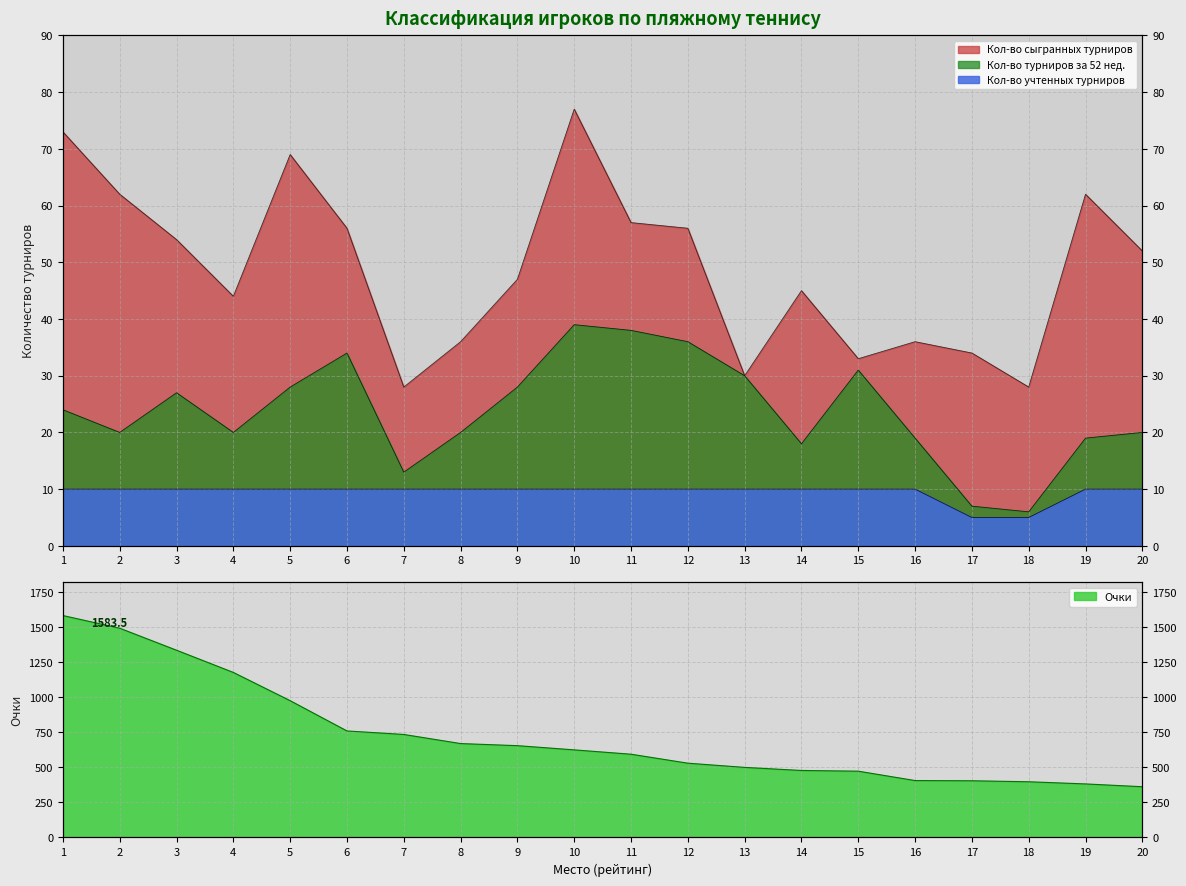

What is the total value across all series at 12?

632.0